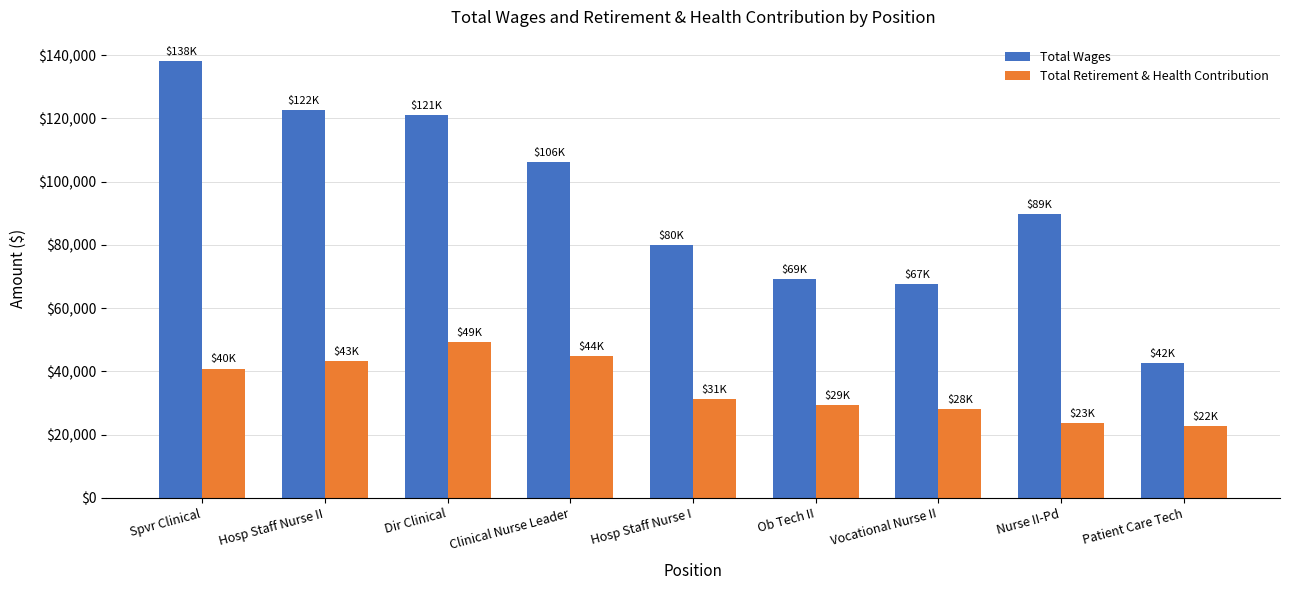

What is the label of the 8th bar from the left?

Nurse II-Pd